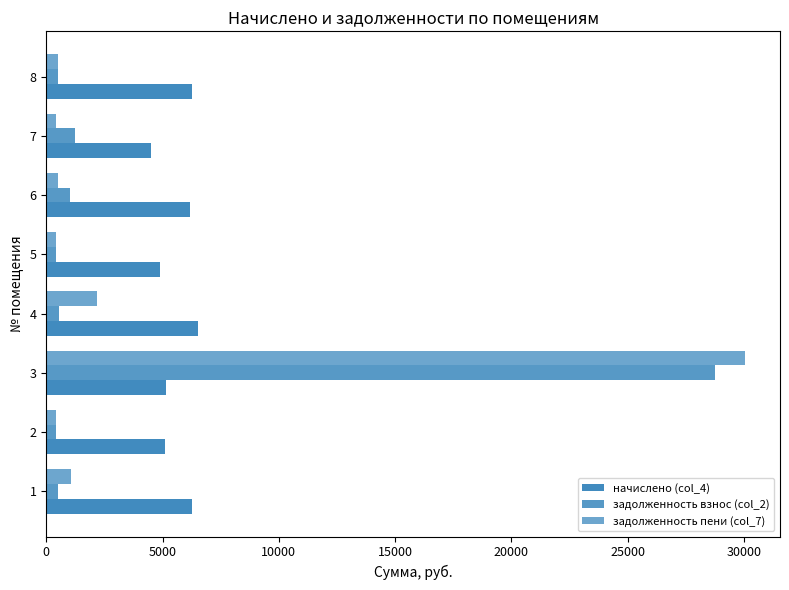

How many data points does each series have?

8